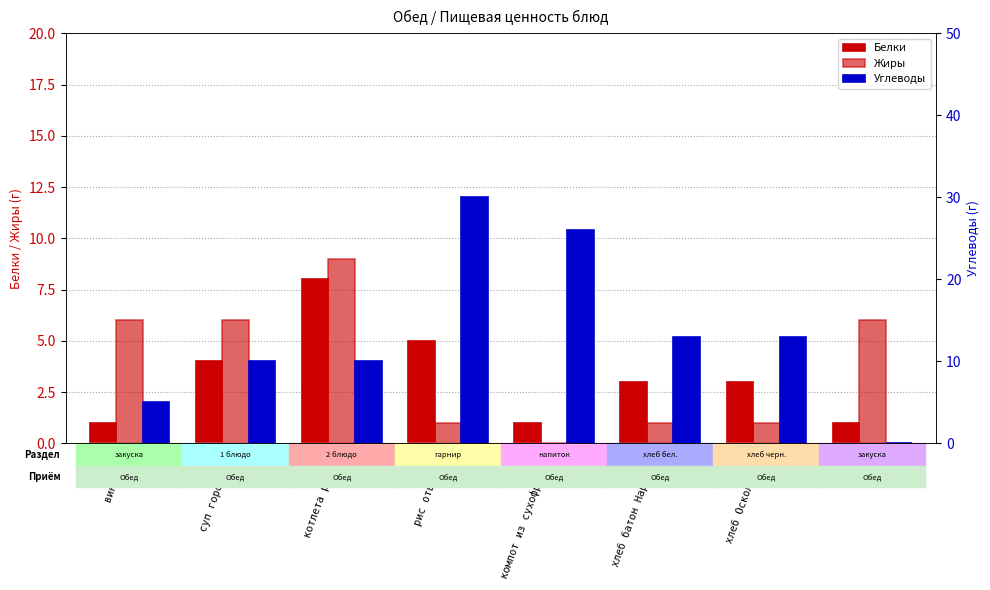

Does the chart contain stacked bars?

No